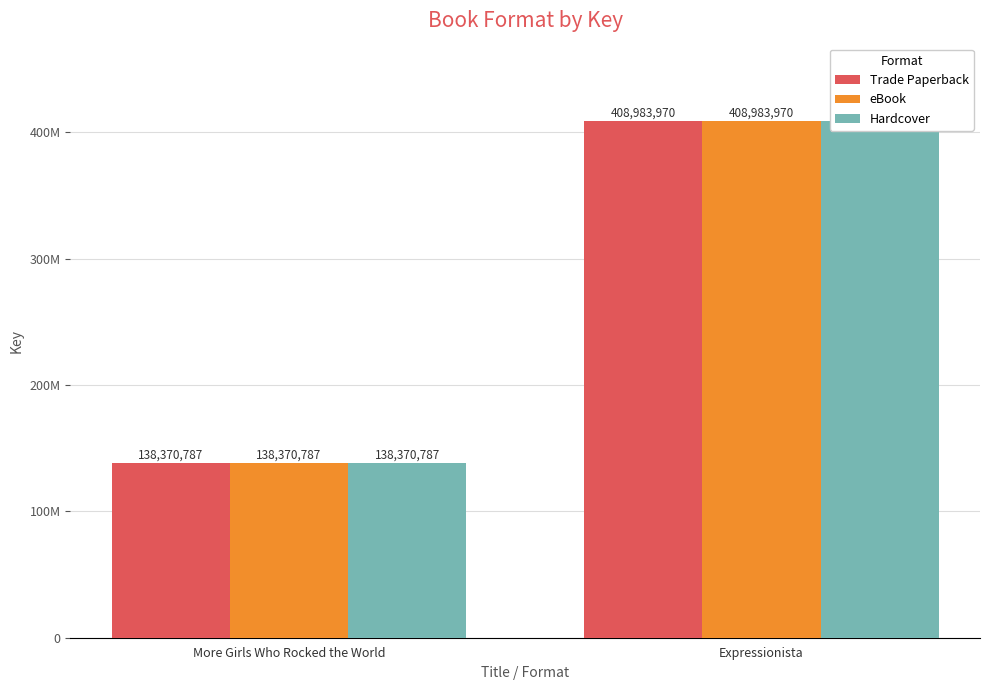

At Expressionista, list the series in order from largest to smallest.

Trade Paperback, eBook, Hardcover